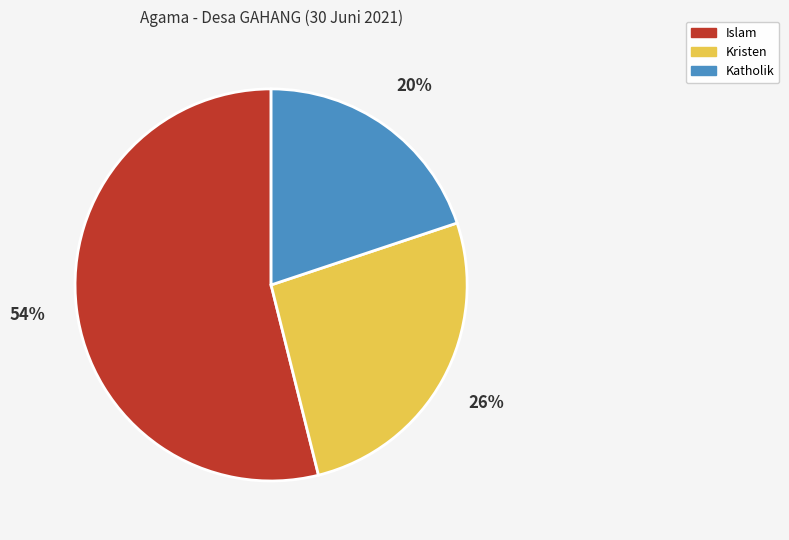

Rank the categories by value from highest to lowest.

Islam, Kristen, Katholik